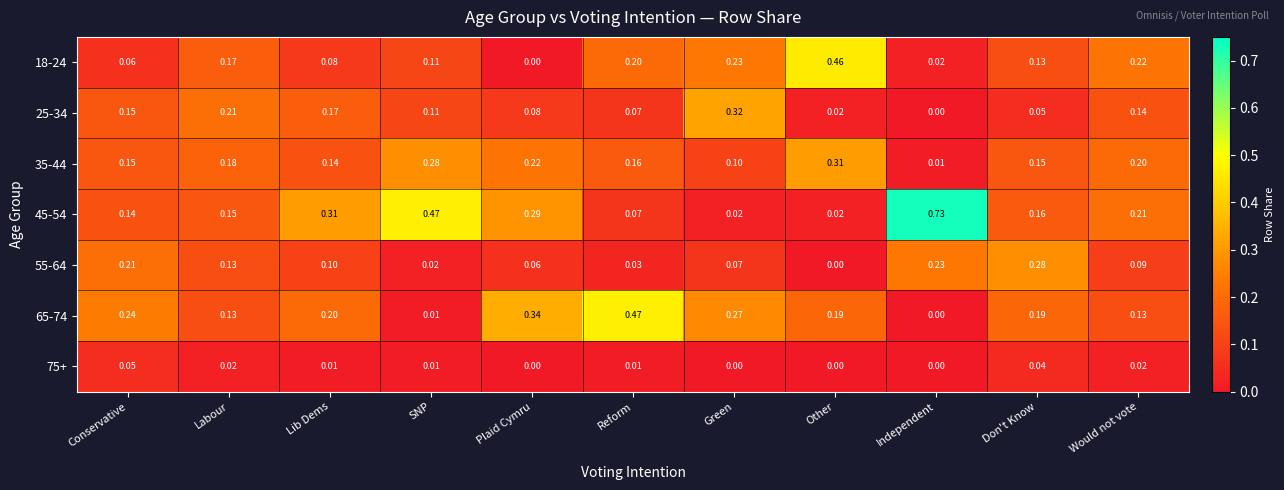

Which category has the highest value in the 55-64 series?

Don't Know